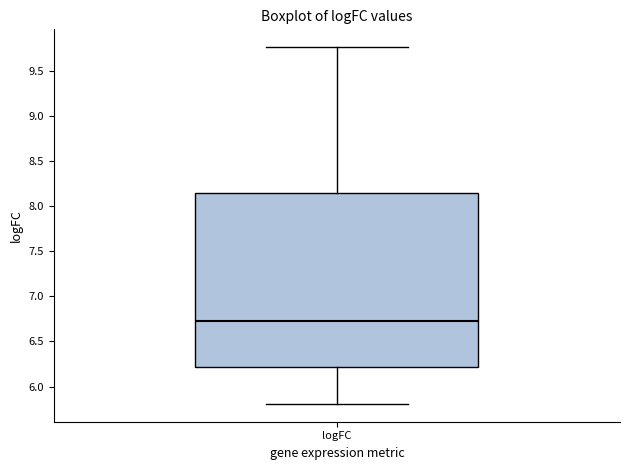

Transcribe this box plot: give where the median line is, the range the box spans, and where the two whiskers end, as read against the y-axis. The values are not printed on the chart, so give them approximately, as read against the axis.

median 6.70, box 6.20 to 8.15, whiskers 5.80 to 9.75